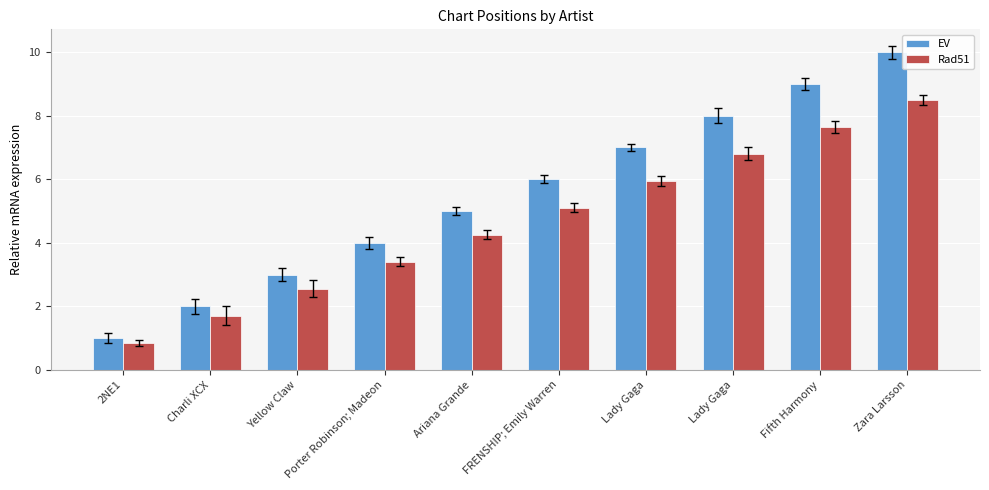

How many groups of bars are there?

10